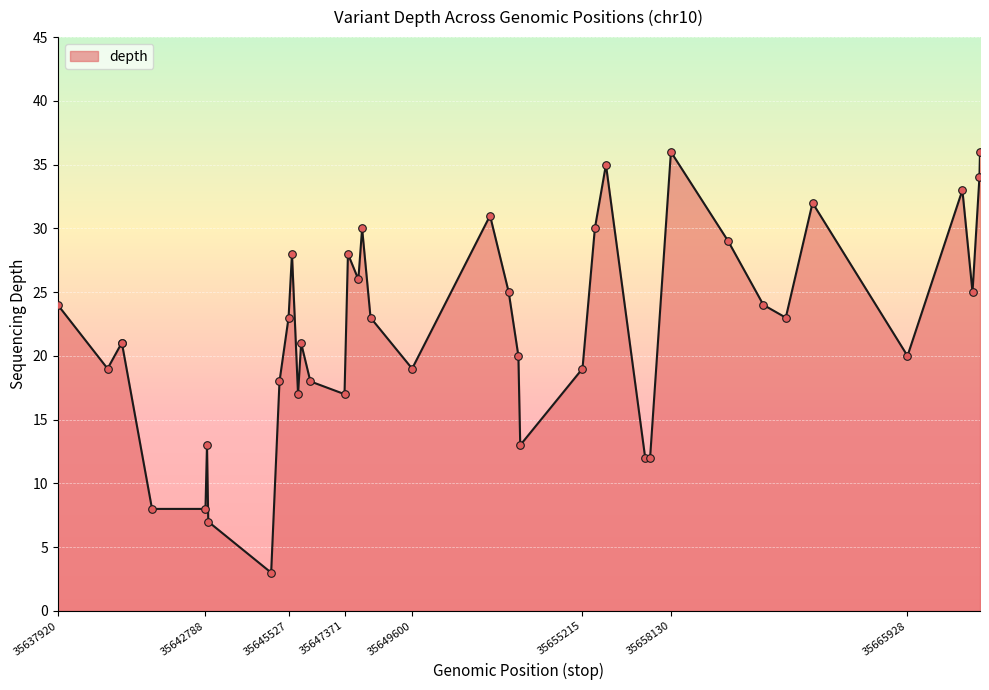

What is the difference between the maximum and minimum values?

33